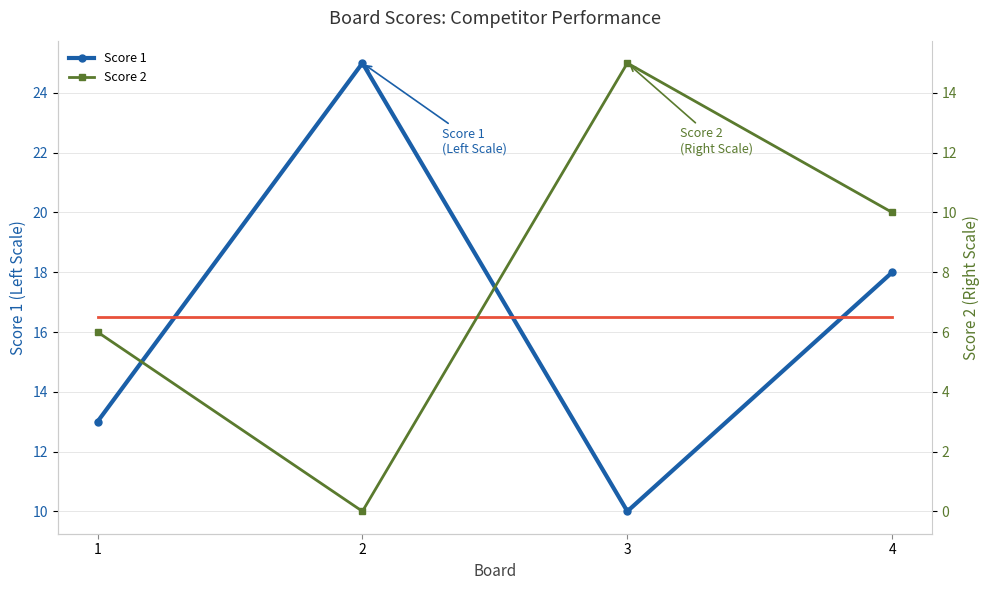

Which category has the highest value in the Score 1 series?

2